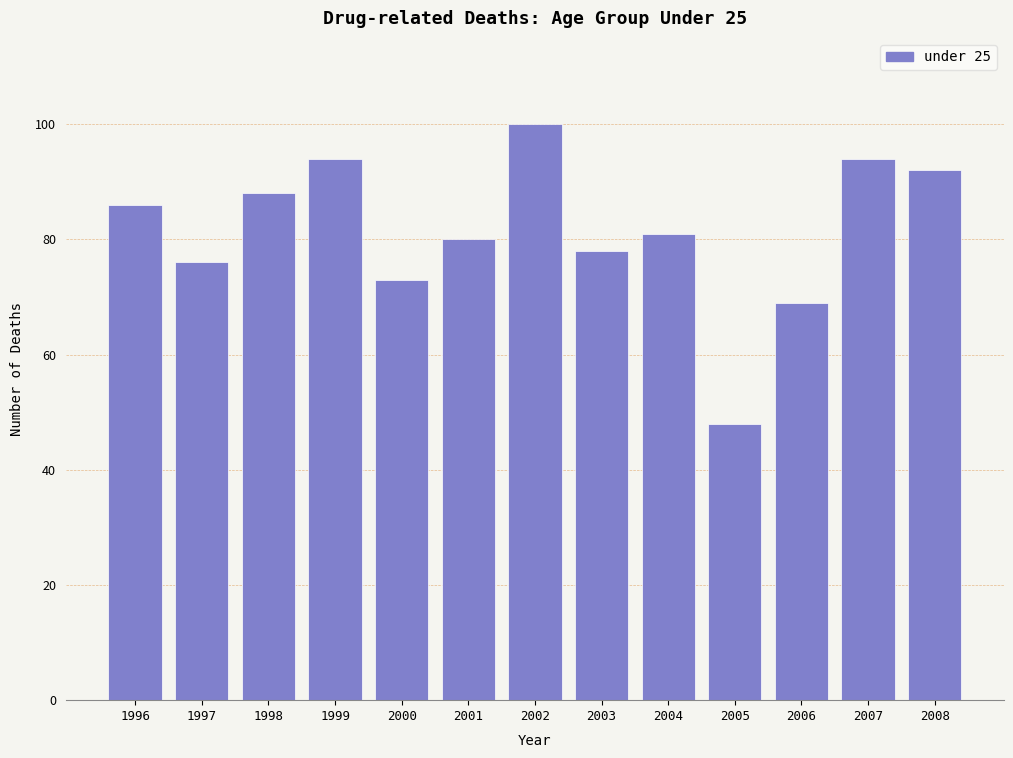

Reading left to right, transcribe all the data shown in this chart.

86	76	88	94	73	80	100	78	81	48	69	94	92